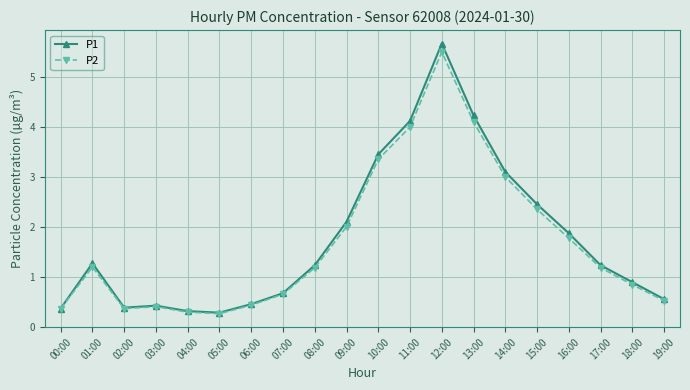

What is the highest value of the P2 series?

5.5